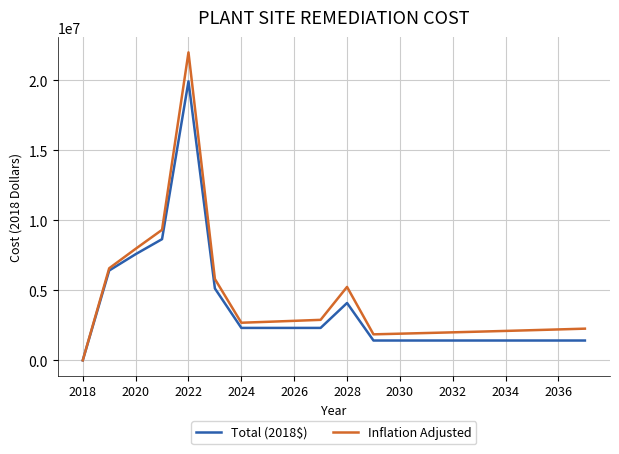

List the series in order of their peak value, highest first.

Inflation Adjusted, Total (2018$)